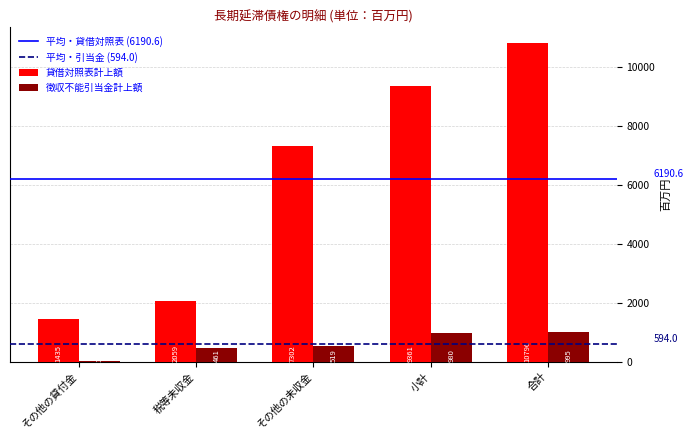

What is the sum of the 貸借対照表計上額 values at 合計 and 小計?

20157